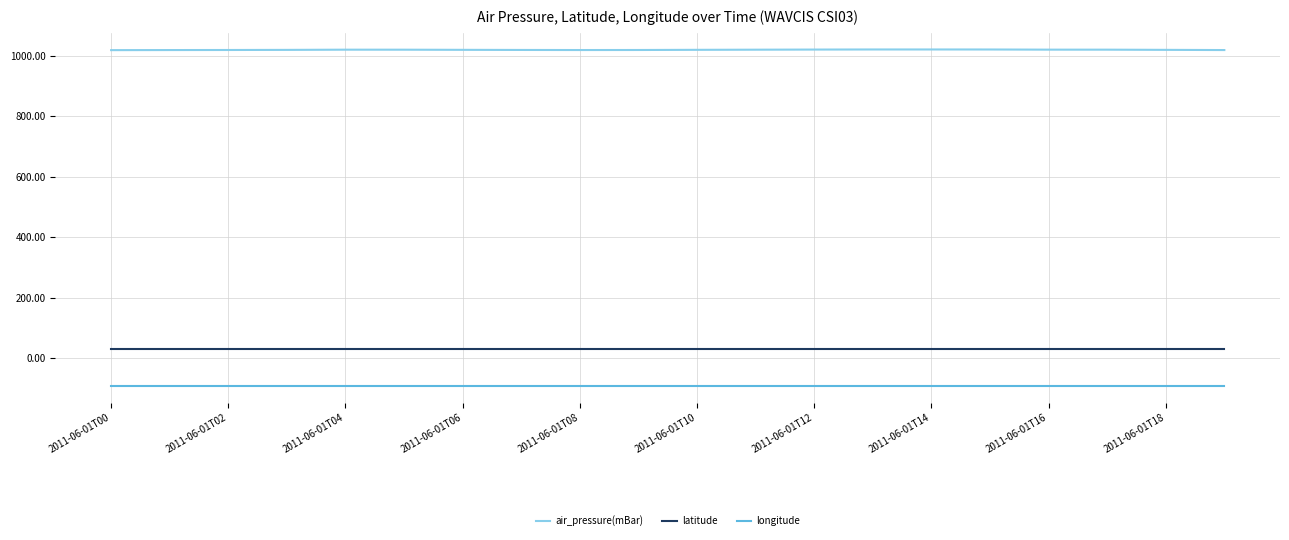

What is the difference between the maximum and minimum values in the air_pressure(mBar) series?

2.2